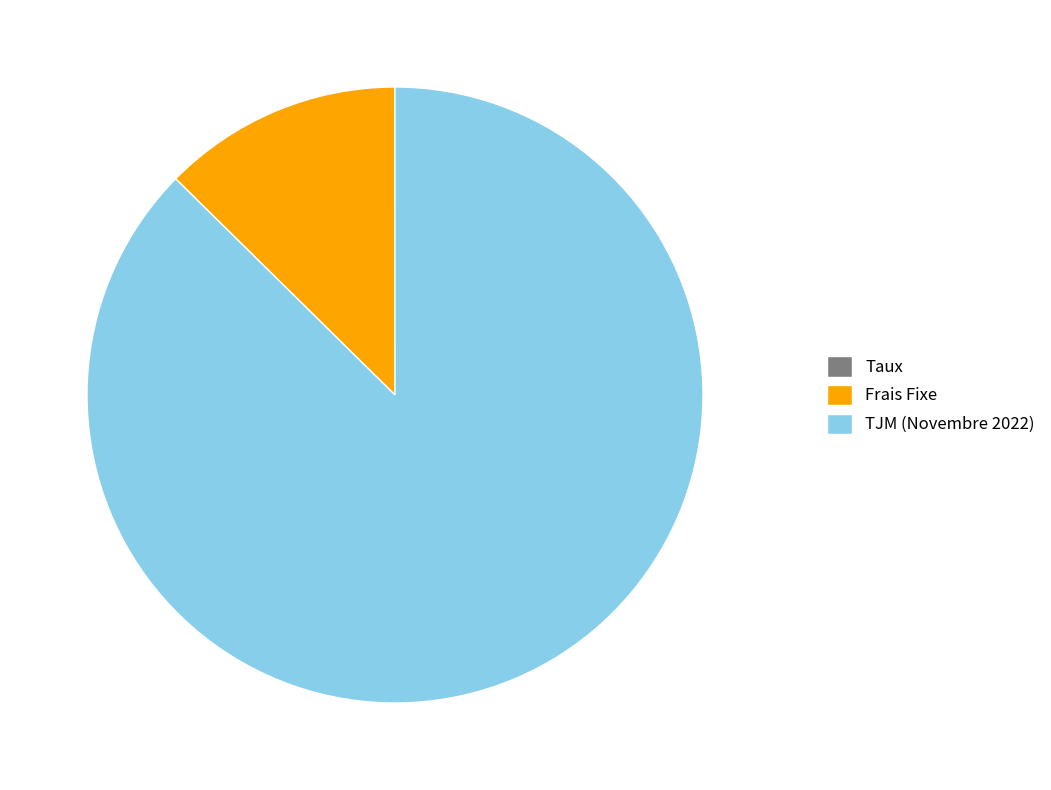

Which slice represents more than half of the pie?

TJM (Novembre 2022)